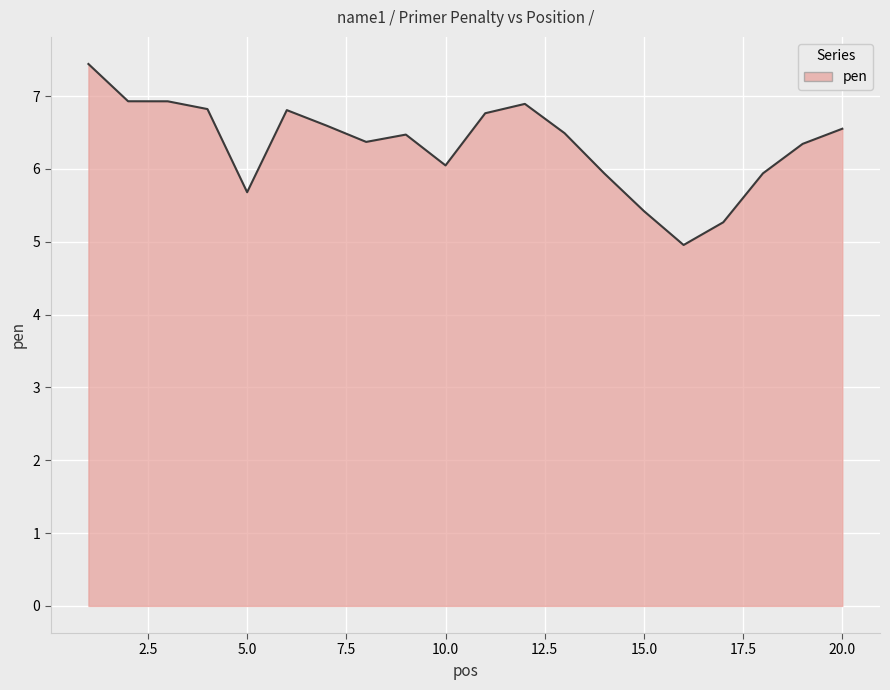

What is the difference between the maximum and minimum values?

2.5